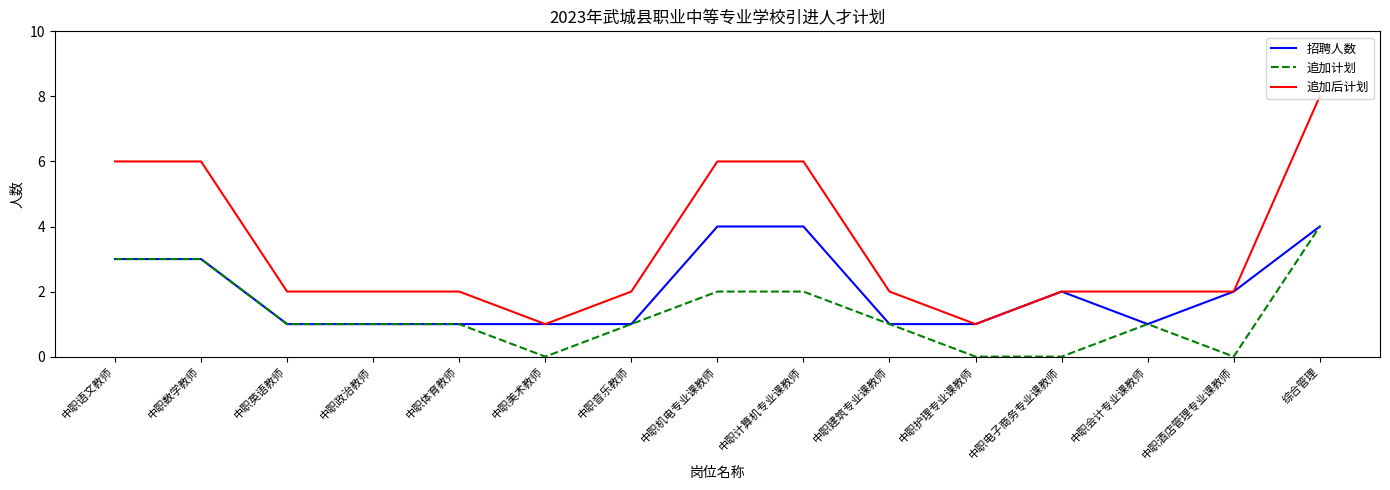

Which category has the highest value across all series?

综合管理